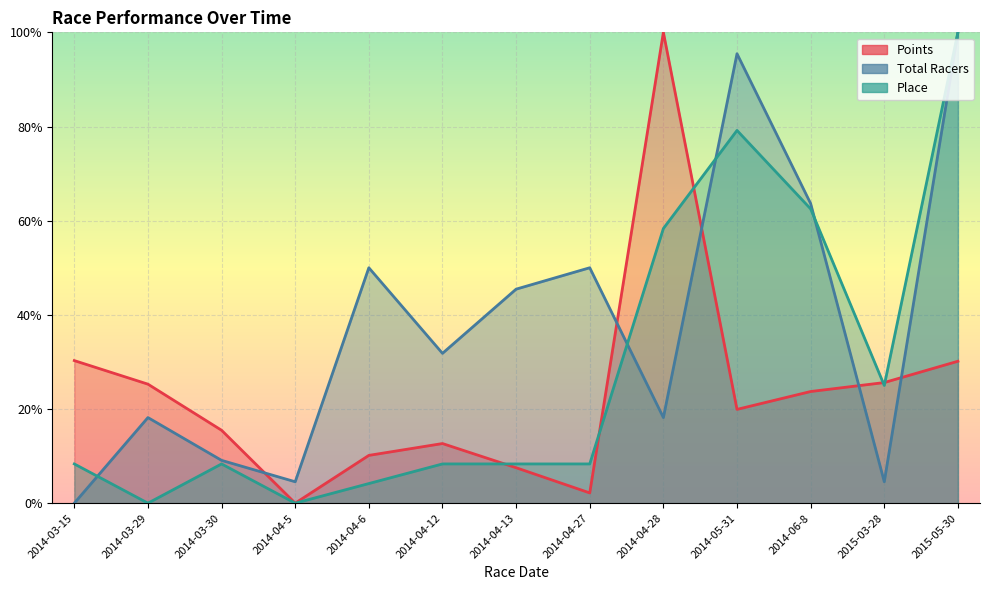

At which label does Total Racers first exceed 31?

2014-04-6